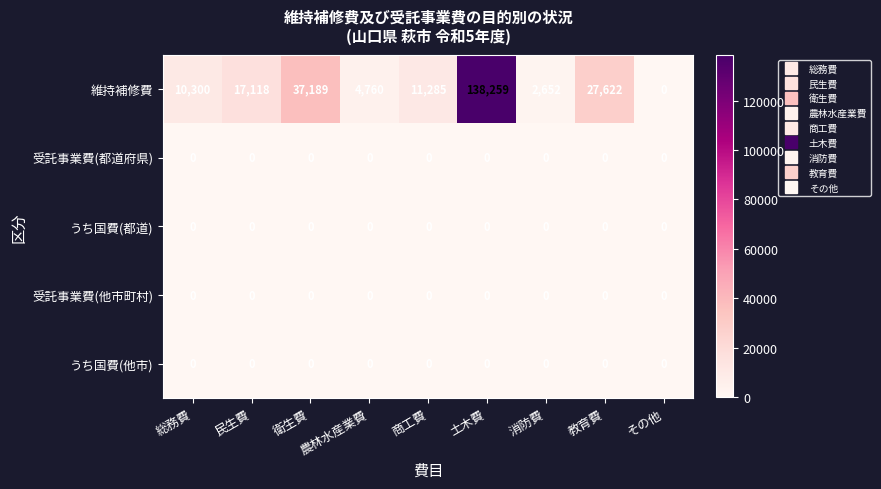

What is the average value of the 維持補修費 series?

27687